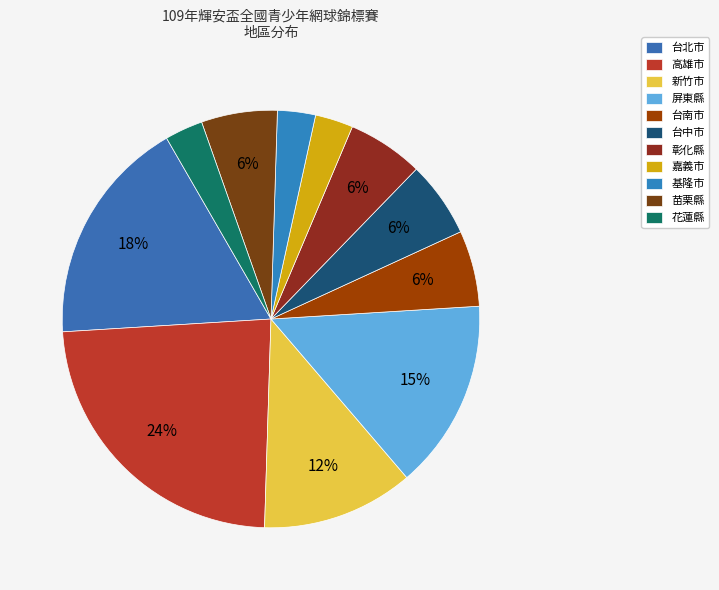

Which has a higher value, 新竹市 or 台中市?

新竹市